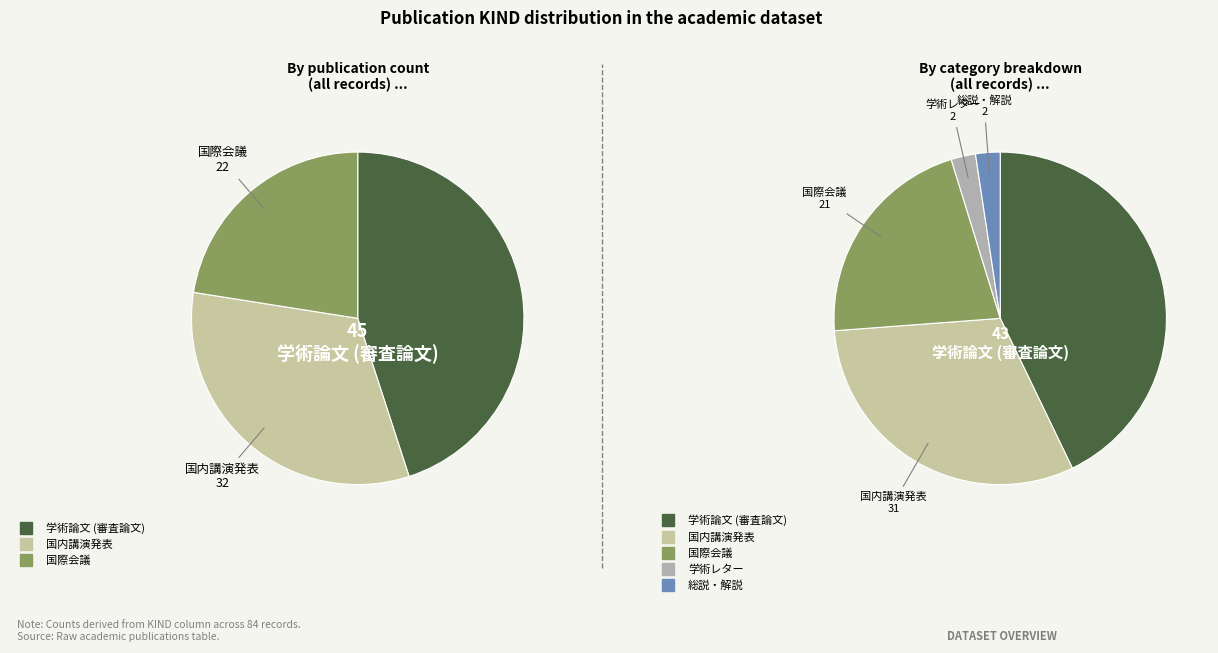

How much of the chart is everything except 総説・解説?

97.6%